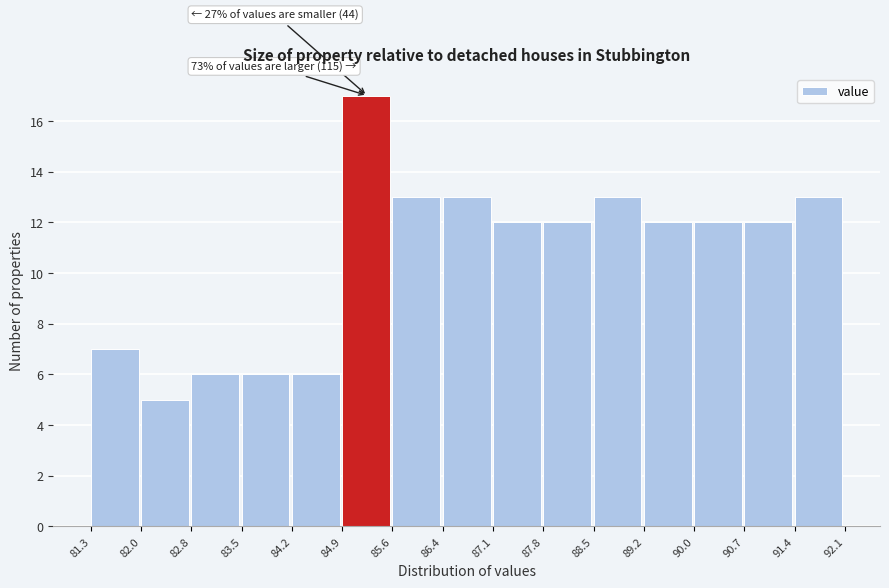

Over which range of the x-axis is the bar tallest?

84.9 to 85.6